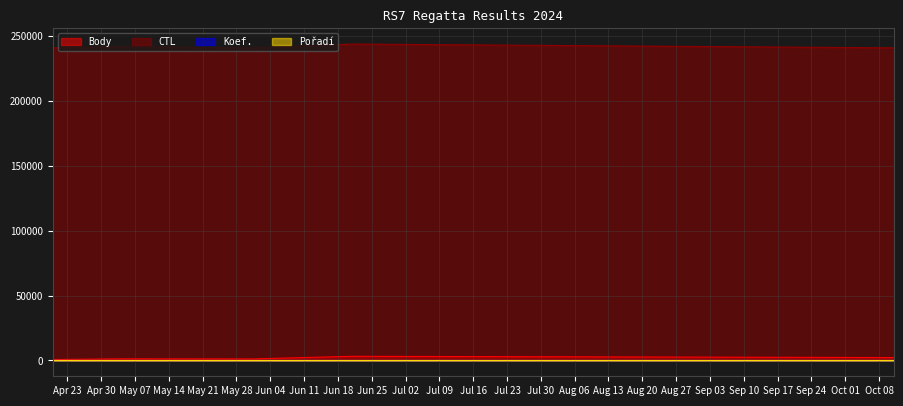

Which series has the largest total across all categories?

CTL